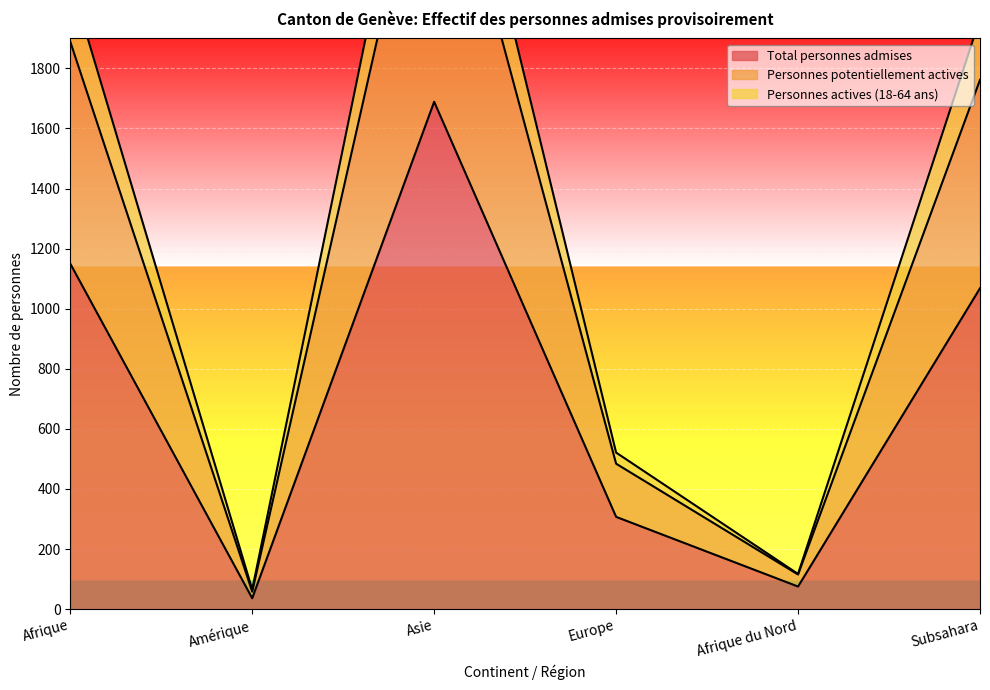

At which label does Total personnes admises reach its peak?

Asie